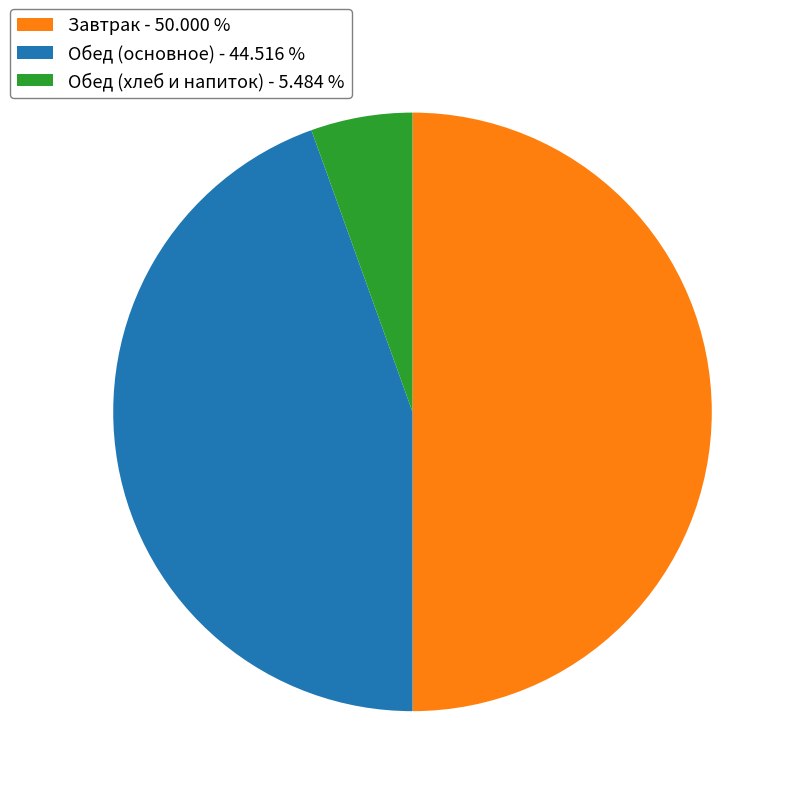

Count the number of slices in the pie.

3